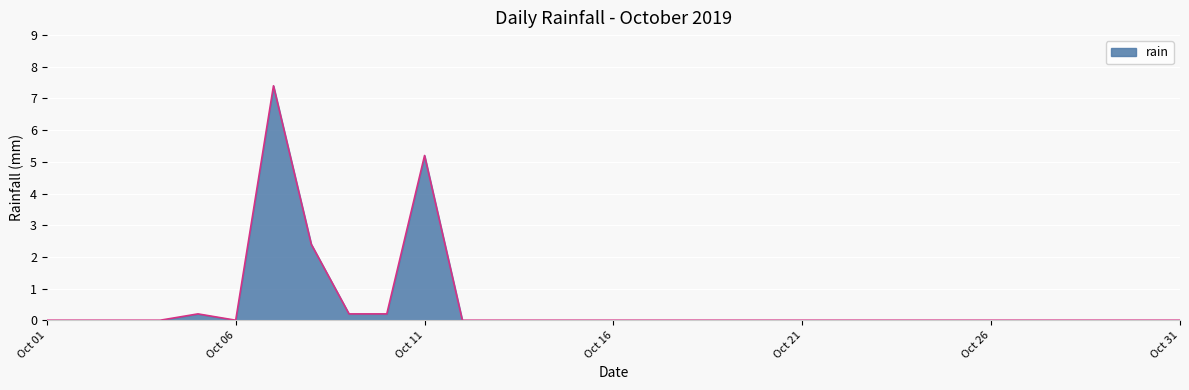

What is the difference between the maximum and minimum values?

7.4